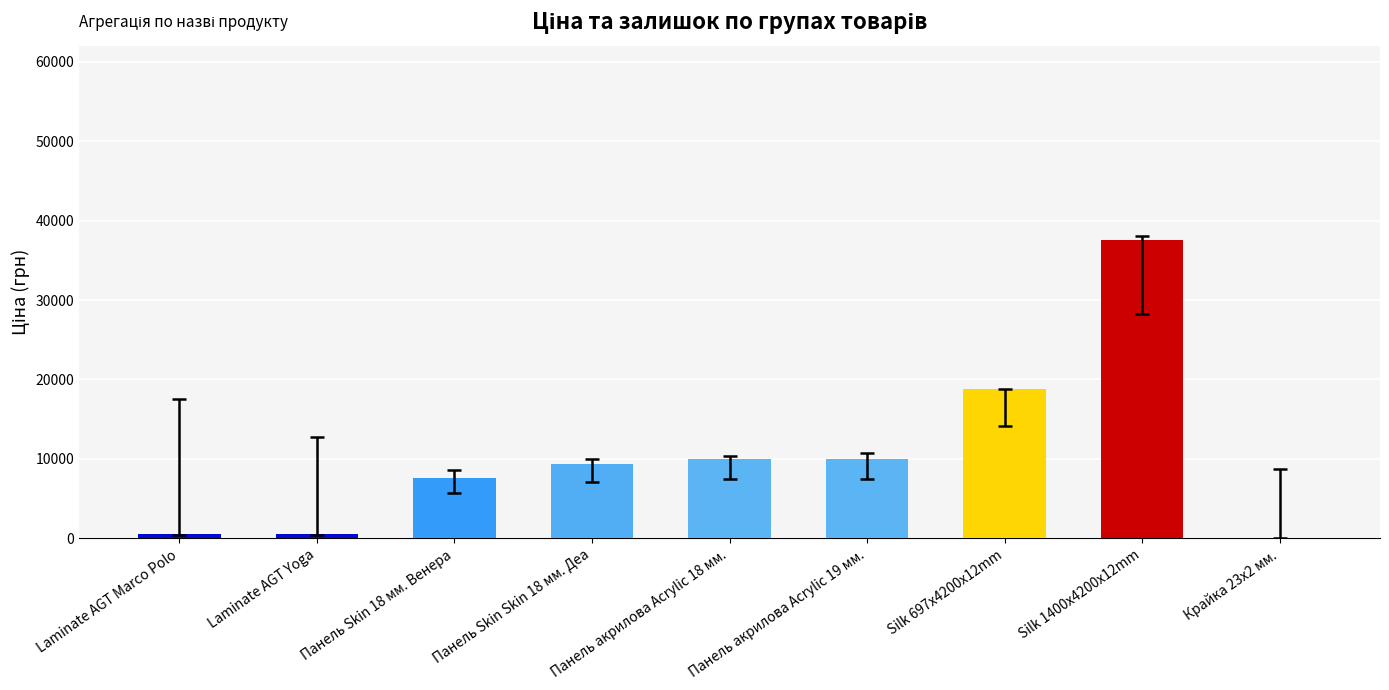

Is it true that the value at Laminate AGT Marco Polo is 589.9?

True